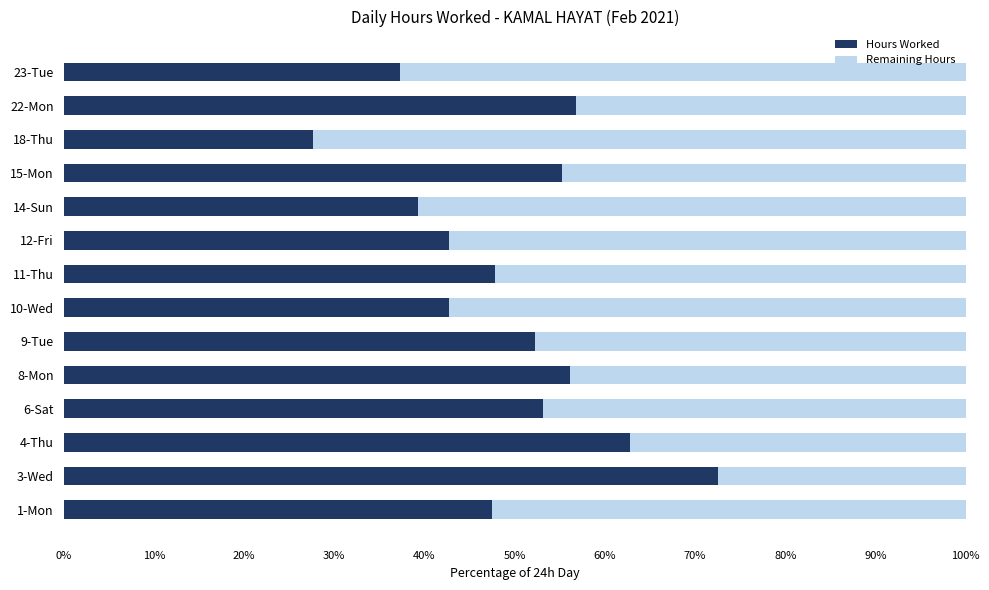

What is the difference between the second highest and minimum values in the Hours Worked series?

35.2